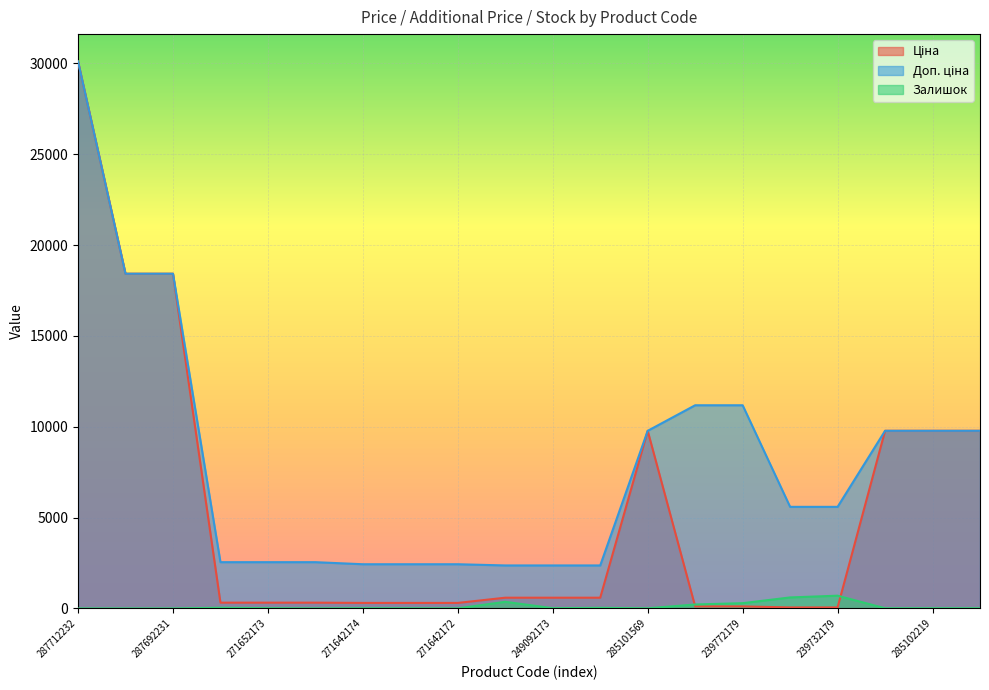

True or false: Доп. ціна and Ціна cross at least once.

False